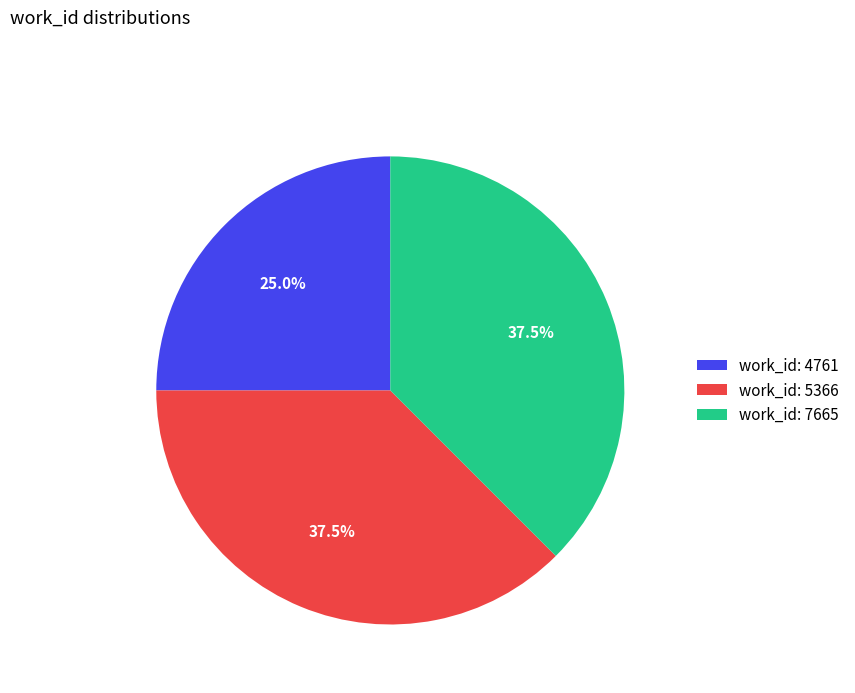

How many segments does this pie chart have?

3